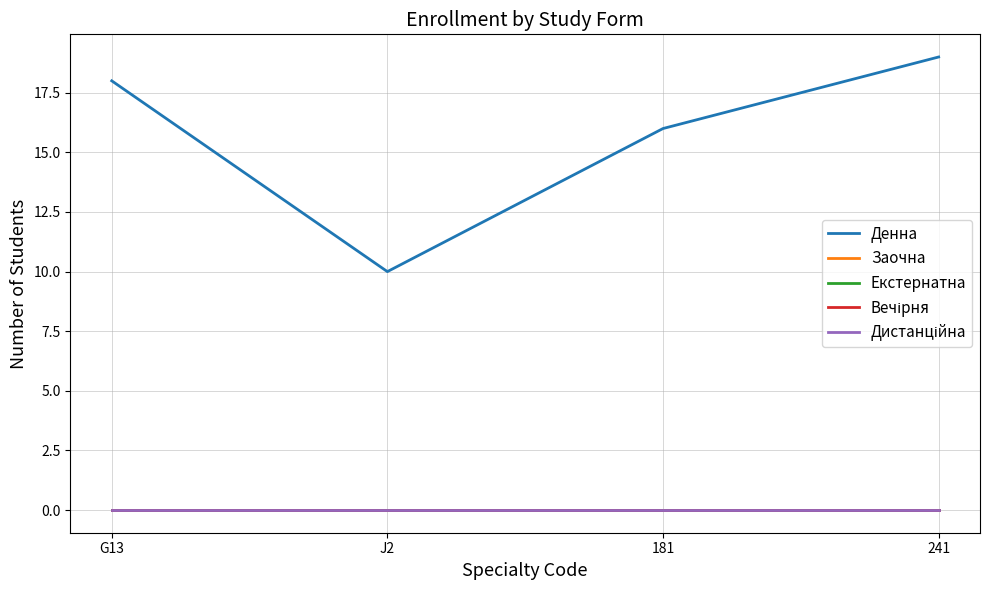

What is the difference between the highest and lowest values at 181?

16